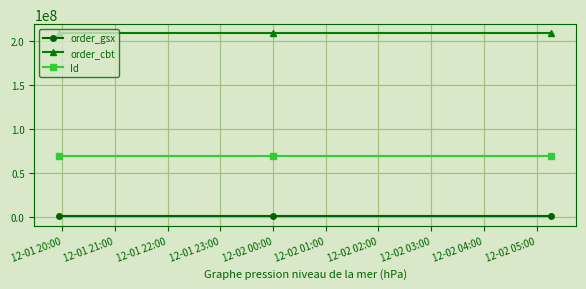

List the series in order of their peak value, highest first.

order_cbt, Id, order_gsx